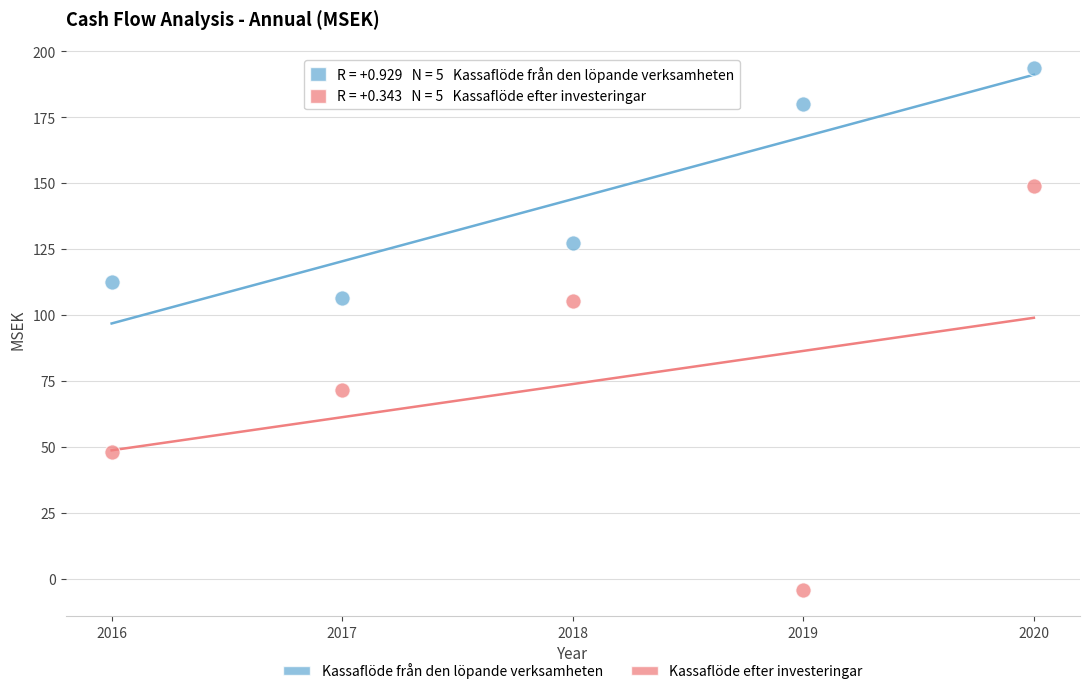

Which series reaches the maximum Y coordinate?

Kassaflöde från den löpande verksamheten